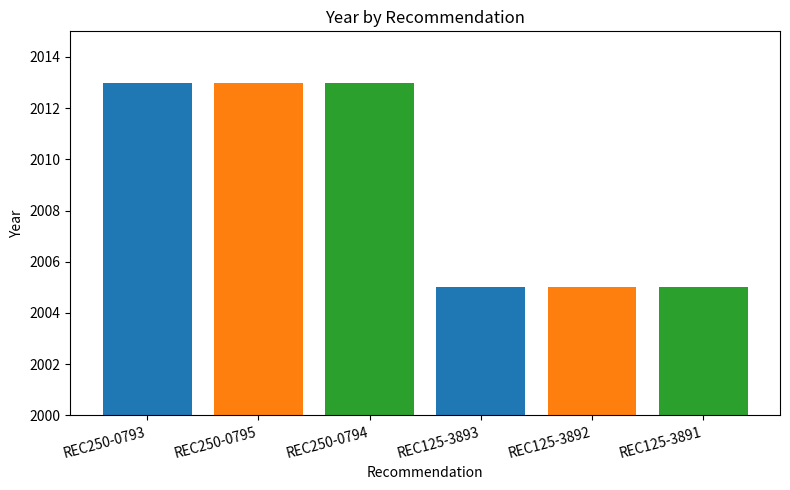

What is the greatest value displayed?

2013